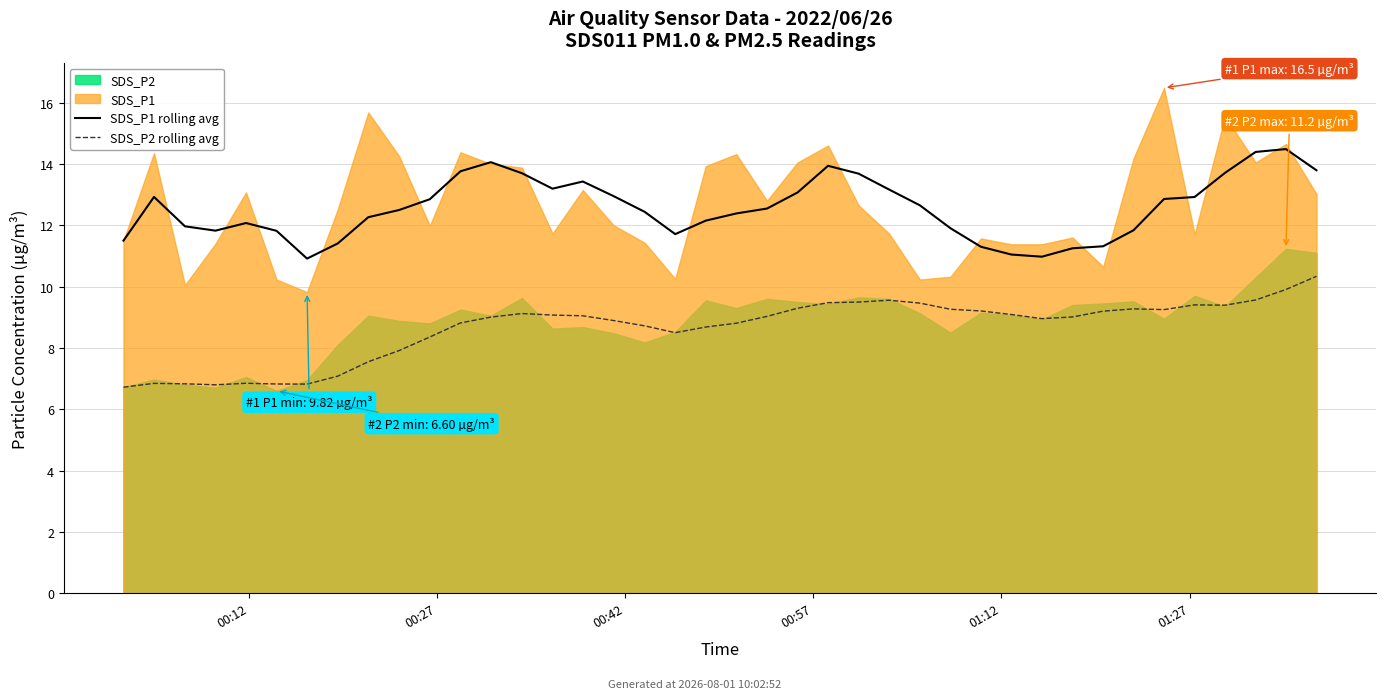

True or false: SDS_P1 rolling avg and SDS_P2 rolling avg intersect in this chart.

False